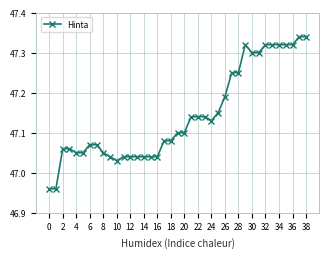

Is this an area chart (filled region under the line)?

No